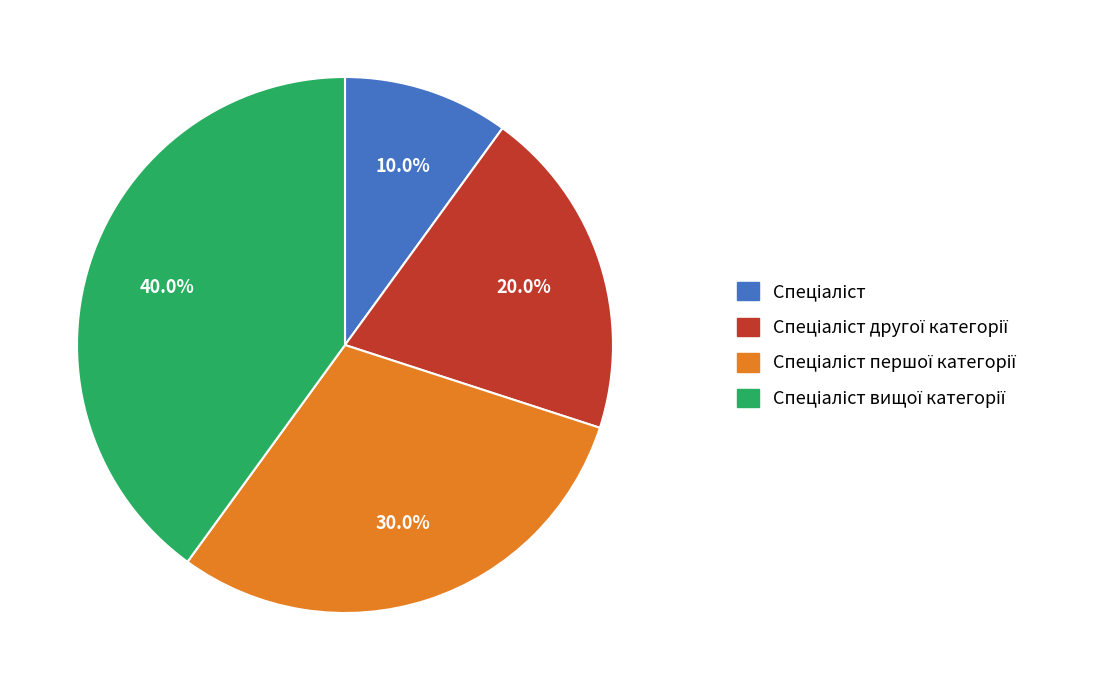

How many segments does this pie chart have?

4